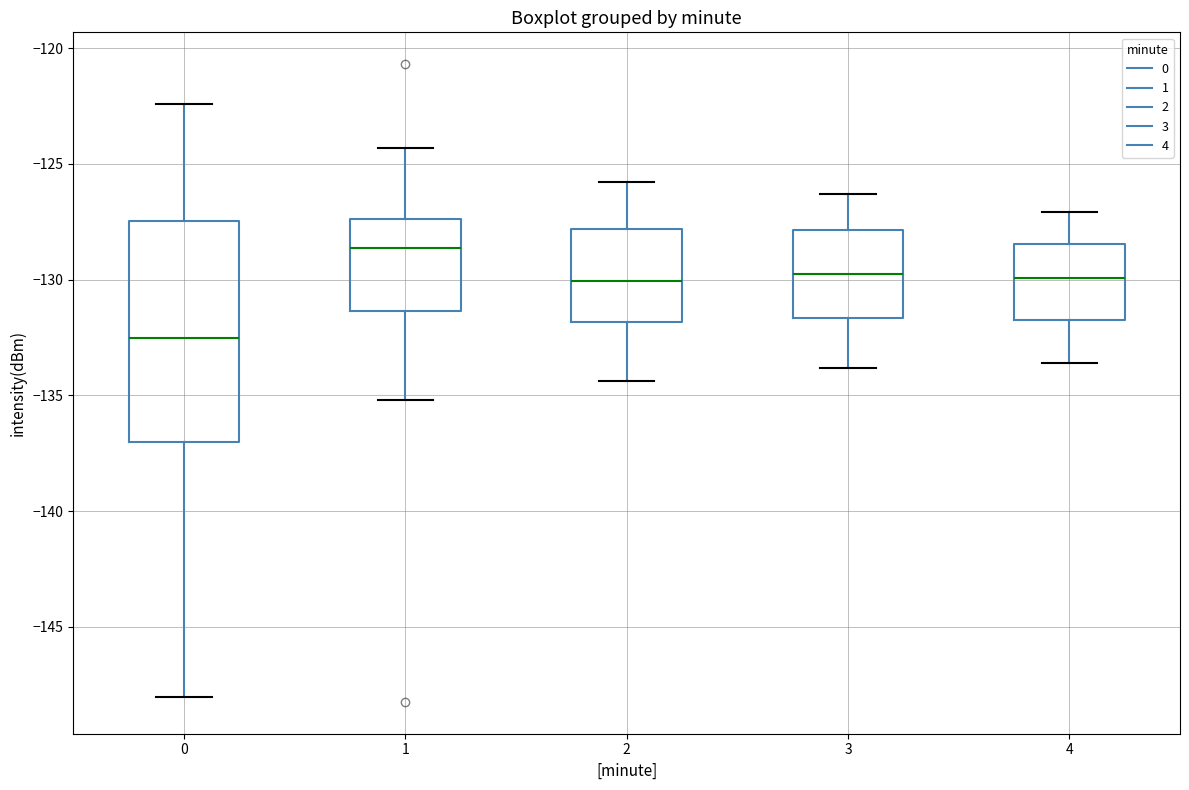

Which box's median line is the lowest?

0